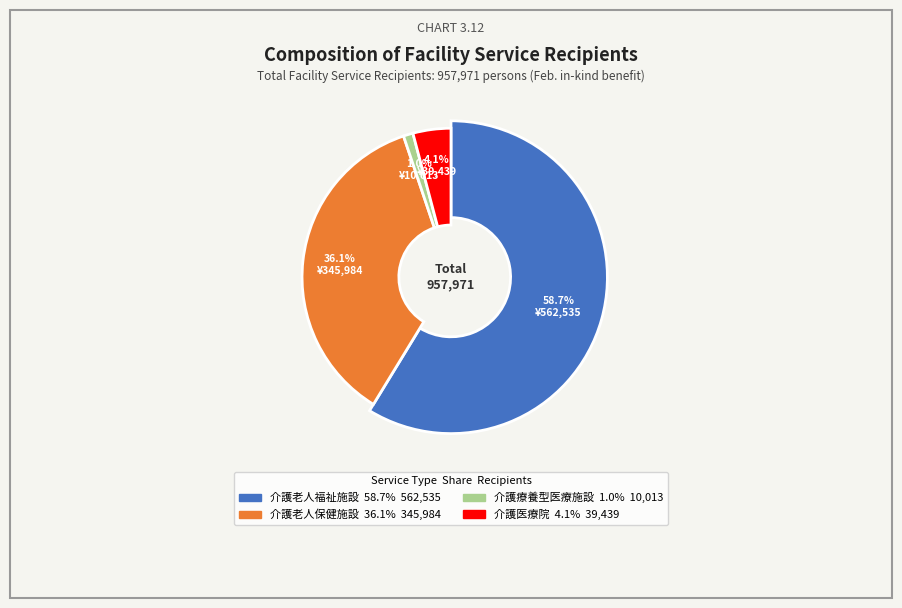

Which category accounts for the majority?

介護老人福祉施設